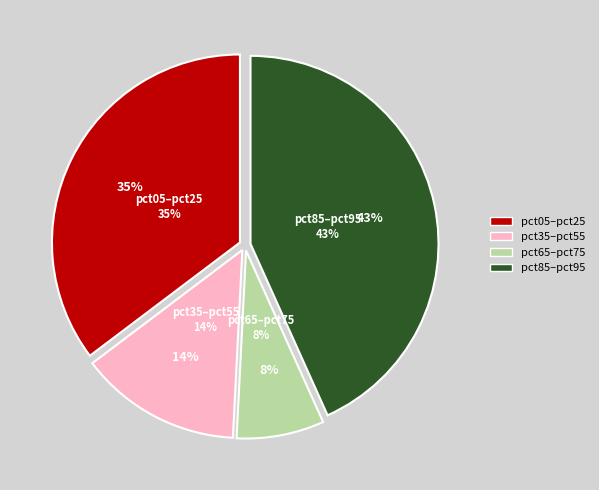

Which slice is the largest?

pct85